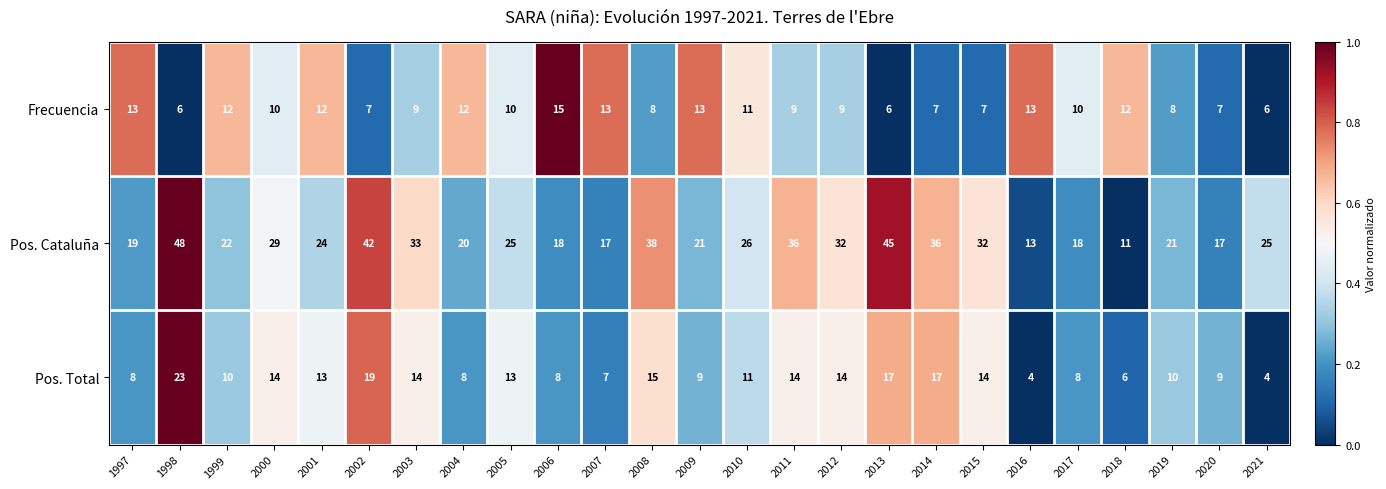

At 2001, list the series in order from largest to smallest.

Pos. Cataluña, Pos. Total, Frecuencia